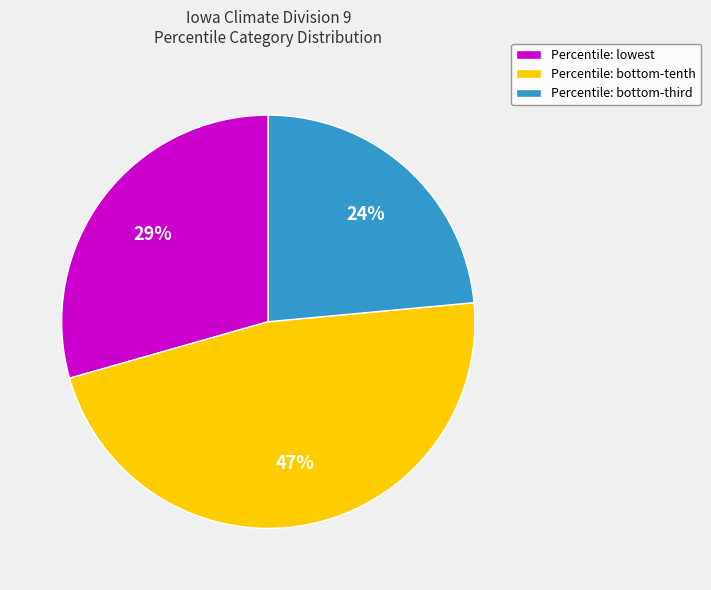

Rank the categories by value from highest to lowest.

Percentile: bottom-tenth, Percentile: lowest, Percentile: bottom-third